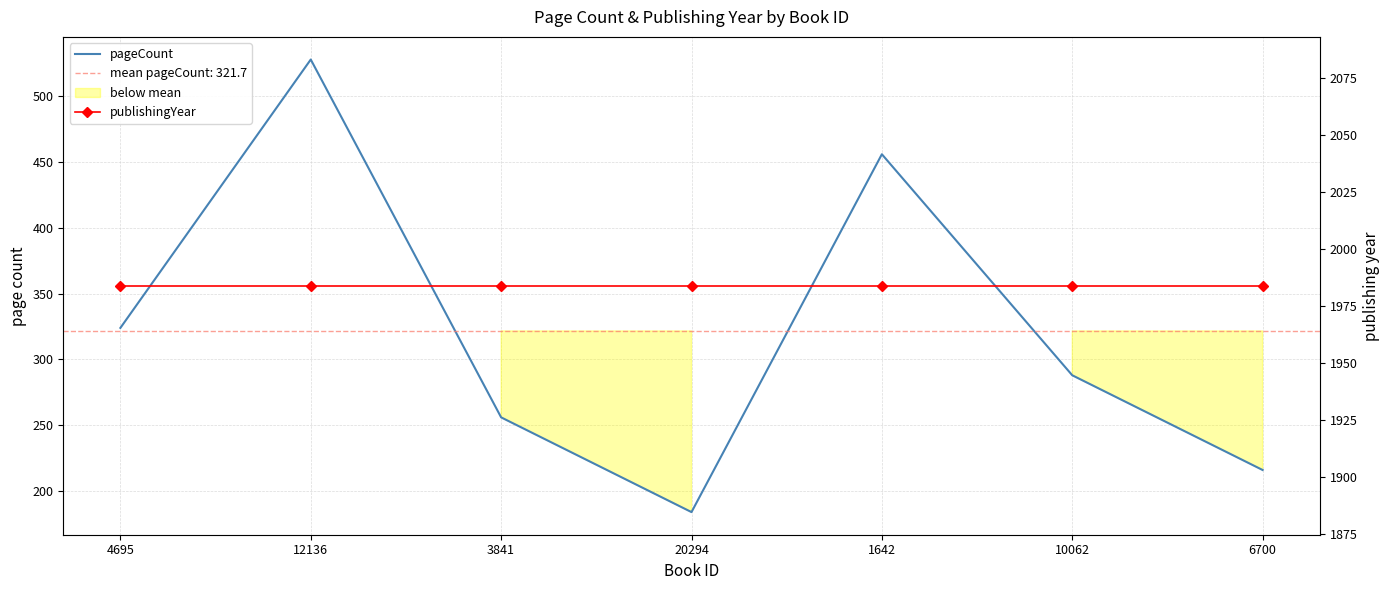

True or false: publishingYear and pageCount intersect in this chart.

False